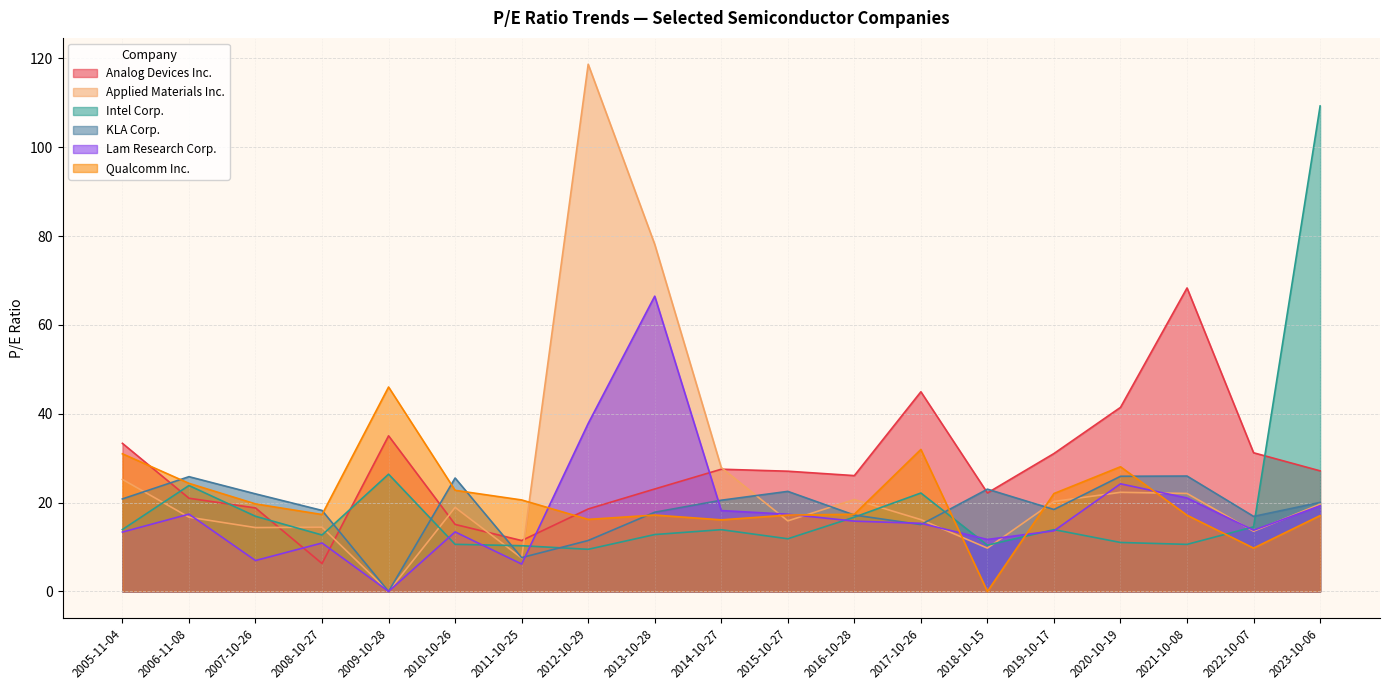

Which category has the highest value in the Intel Corp. series?

2023-10-06